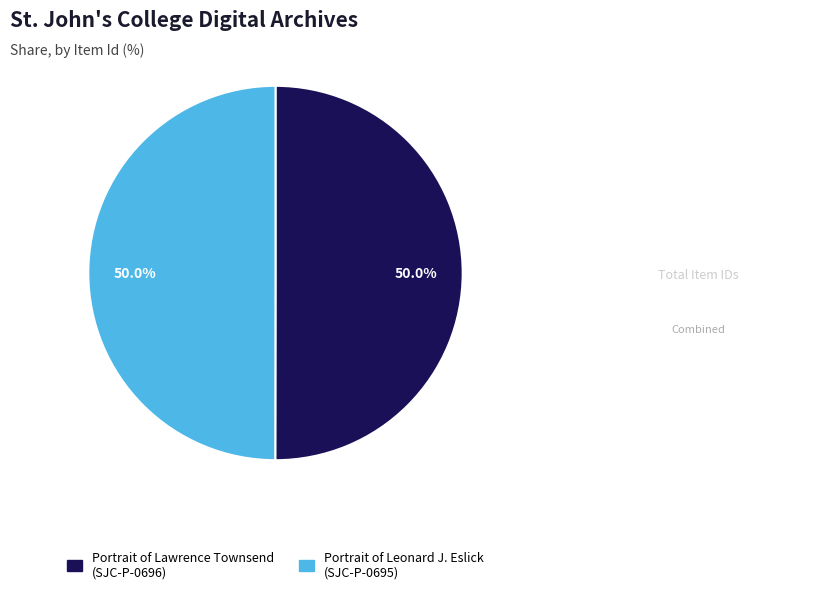

Approximately how many times larger is the value at Portrait of Leonard J. Eslick (SJC-P-0695) compared to Portrait of Lawrence Townsend (SJC-P-0696)?

1.0